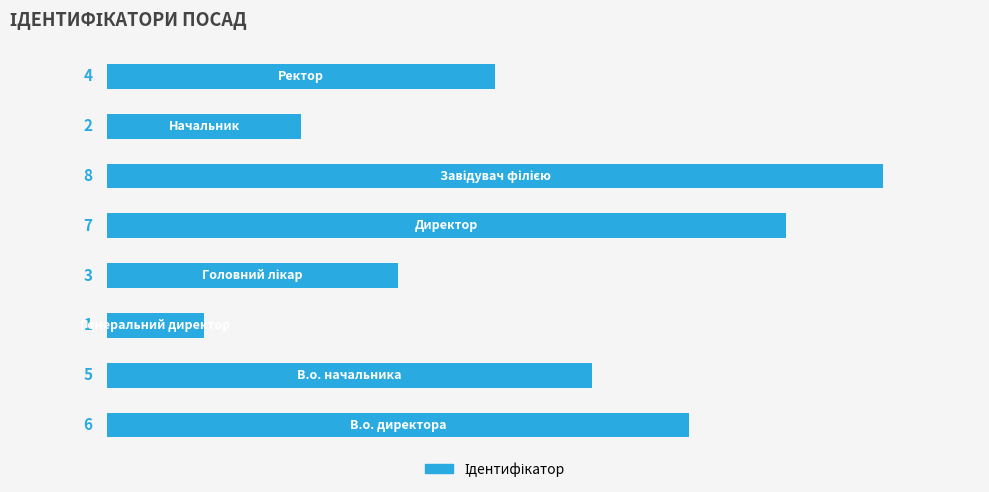

What is the difference between the maximum and second lowest values?

6